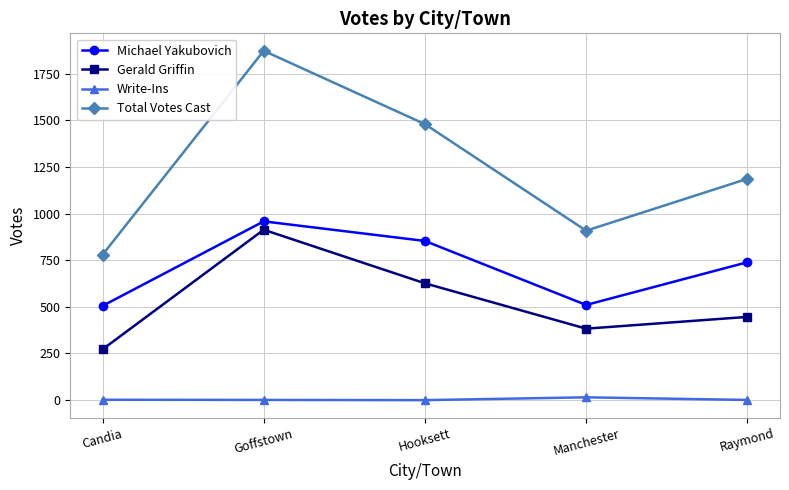

What is the value of the Gerald Griffin point at the 1st from the left?

272